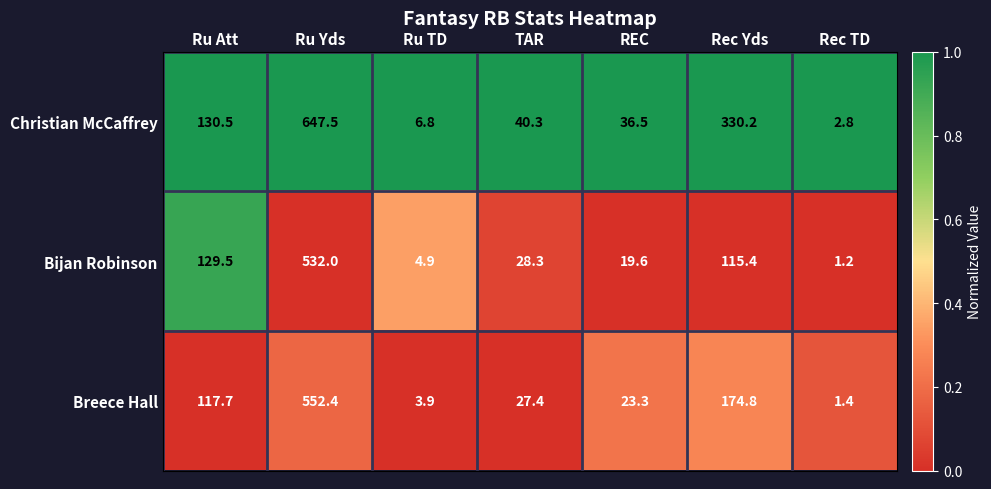

Which category has the highest value across all series?

Ru Yds